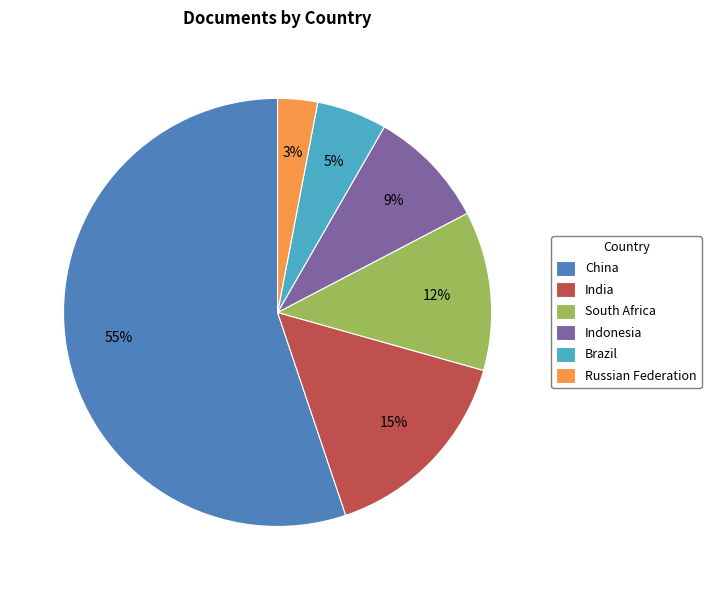

To the nearest percent, what is the combined percentage of Brazil and South Africa?

17%